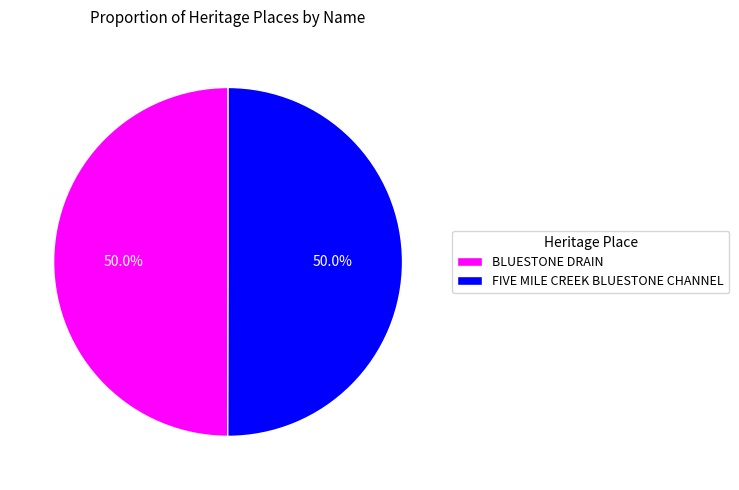

Do FIVE MILE CREEK BLUESTONE CHANNEL and BLUESTONE DRAIN together represent more than half of the pie?

Yes